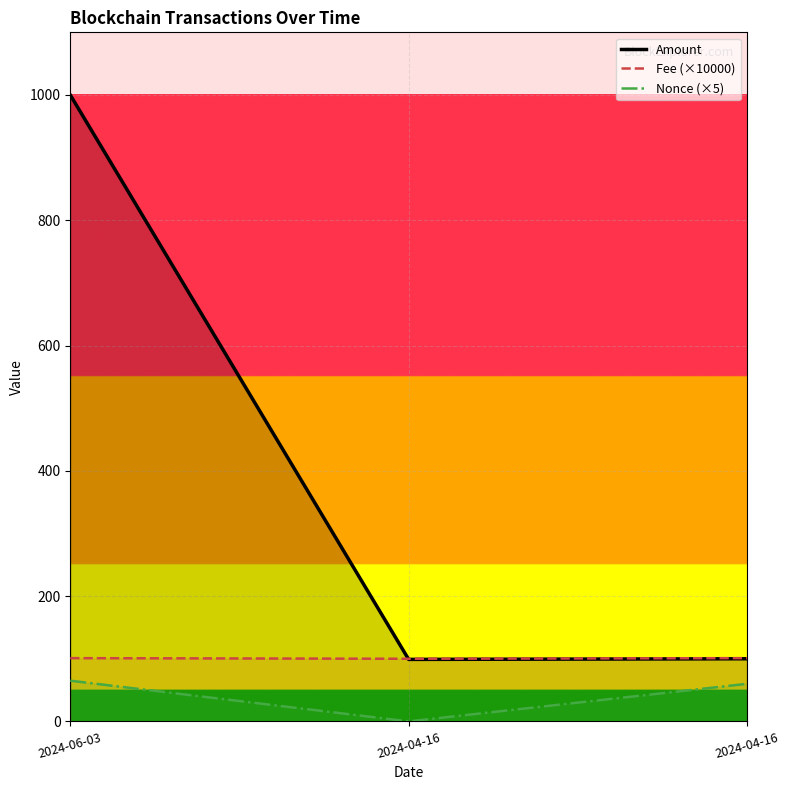

How many lines are shown in the chart?

3